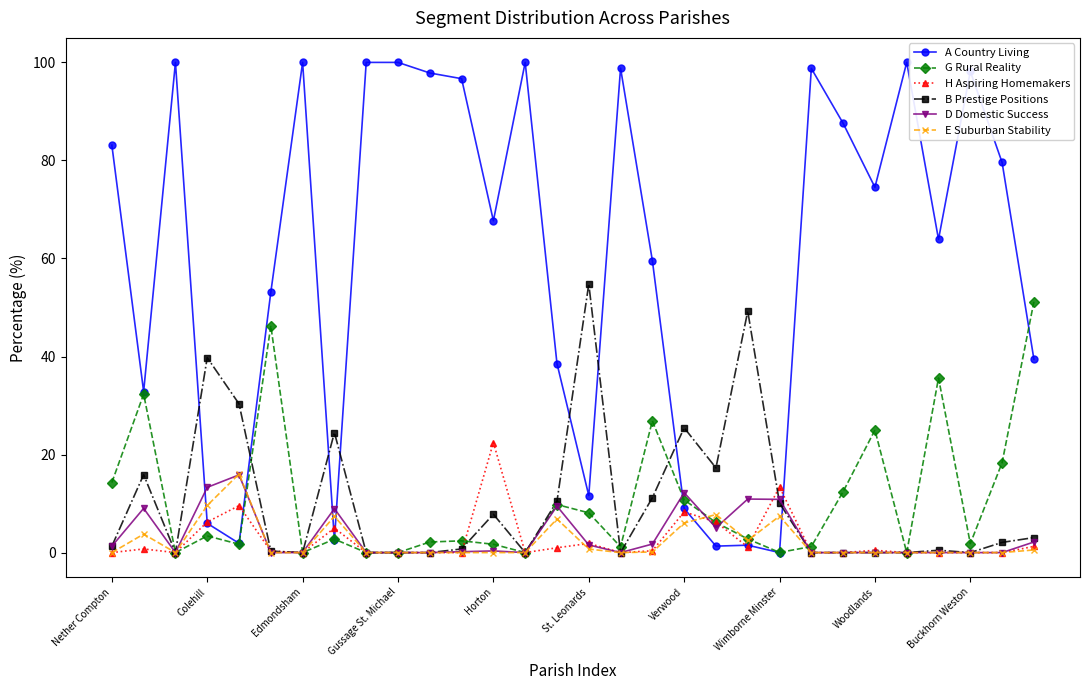

What is the value of the A Country Living point at the 24th from the left?

87.6